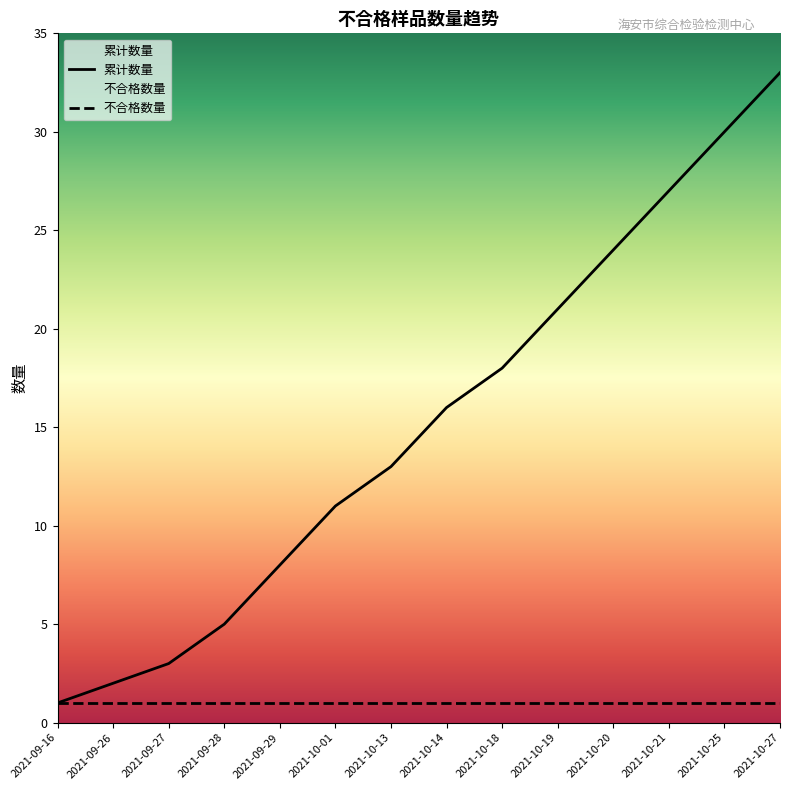

At which label does the data first exceed 16?

2021-10-18